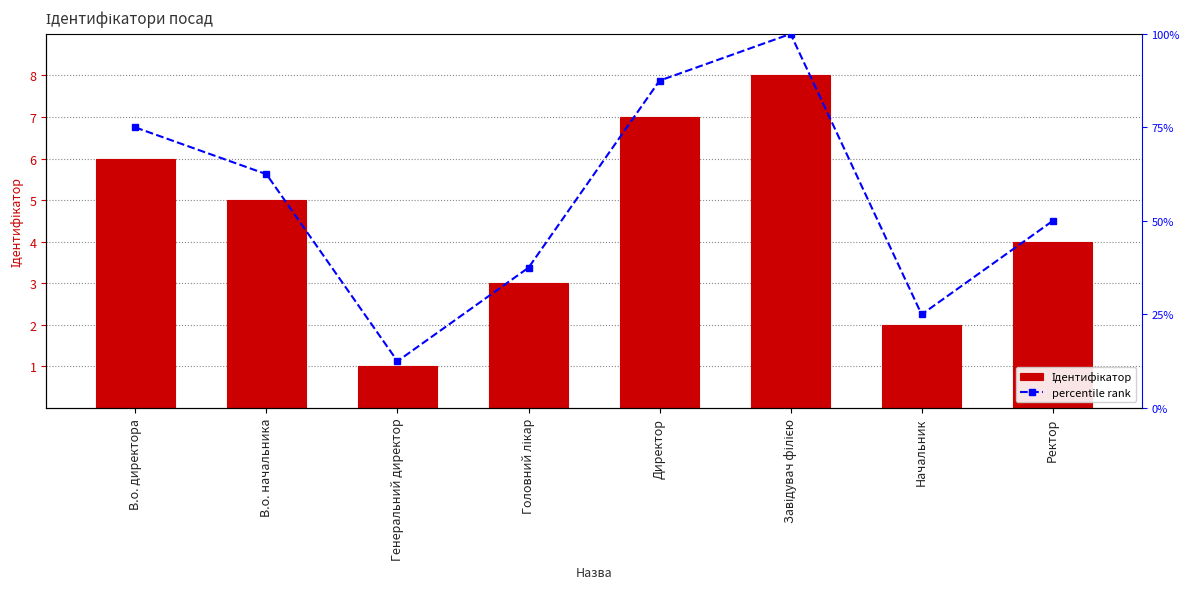

What is the maximum value shown in the chart?

100.0